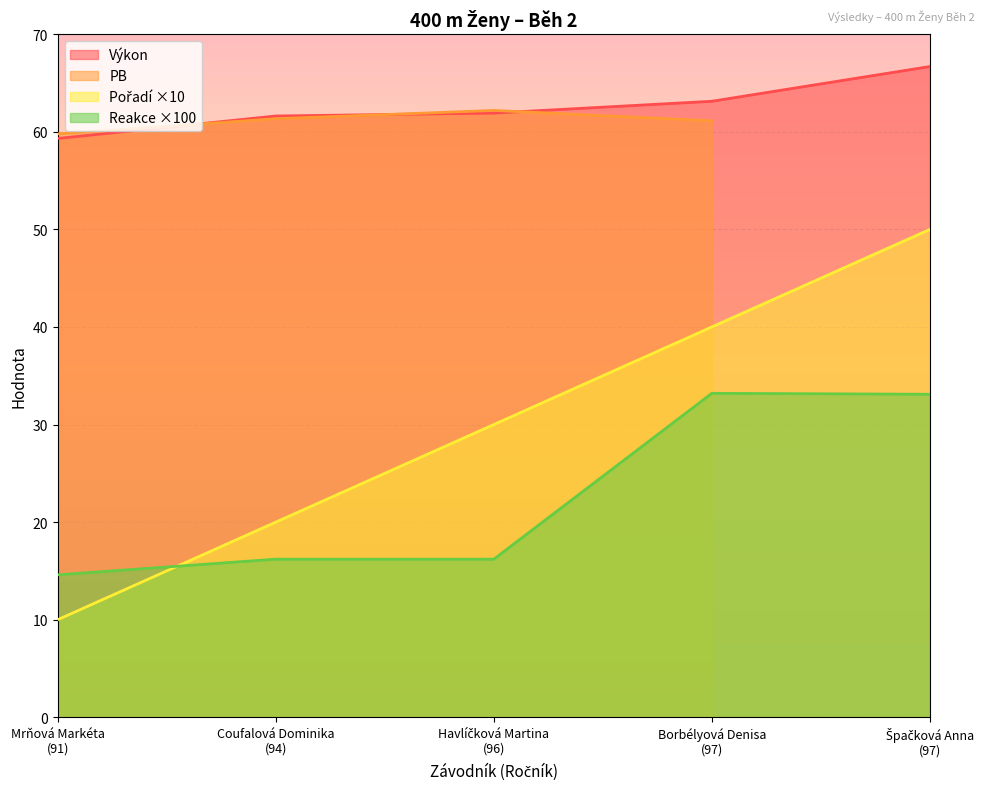

How many intersections are there between Reakce and Pořadí?

1